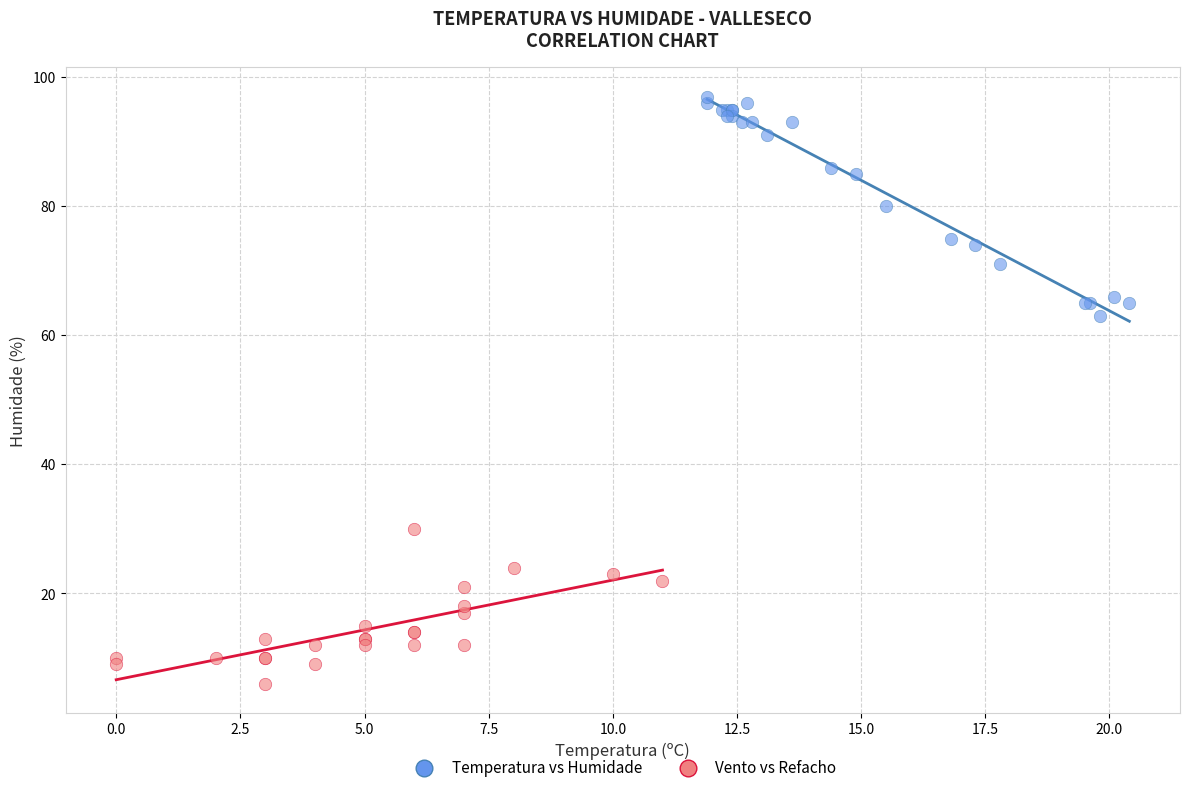

Which series contains the highest Y value?

Temperatura vs Humidade